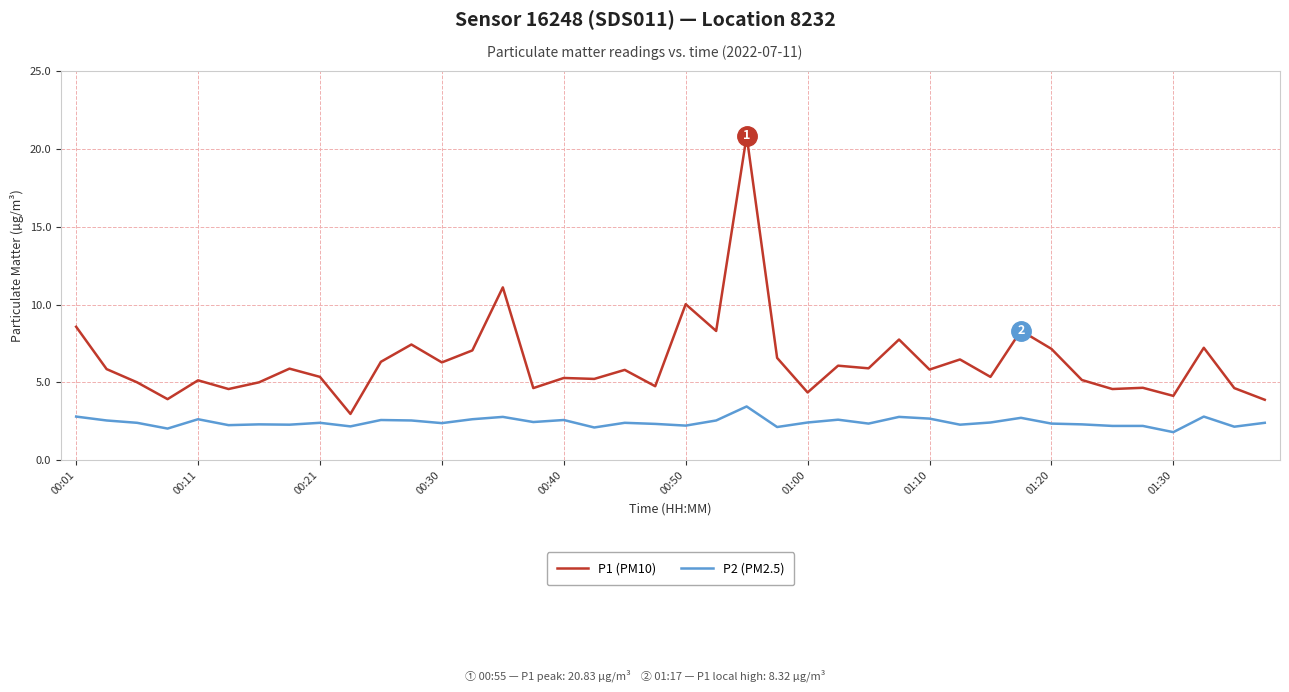

Rank the series by their average value, from lowest to highest.

P2 (PM2.5), P1 (PM10)